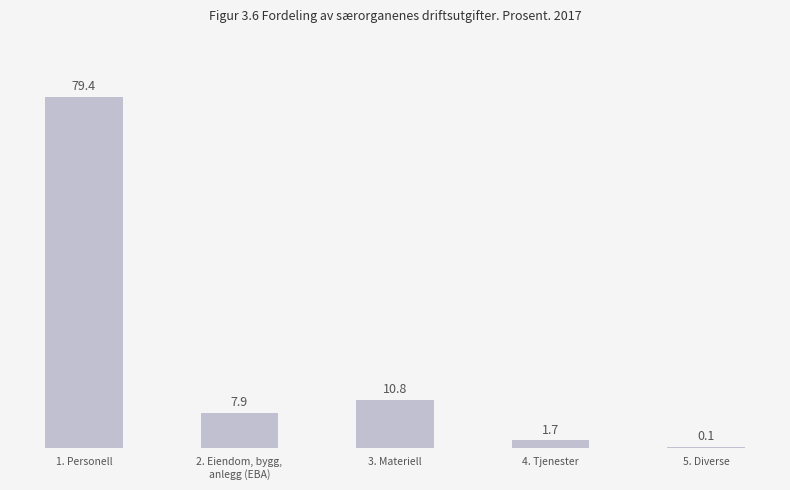

Are the bars horizontal?

No